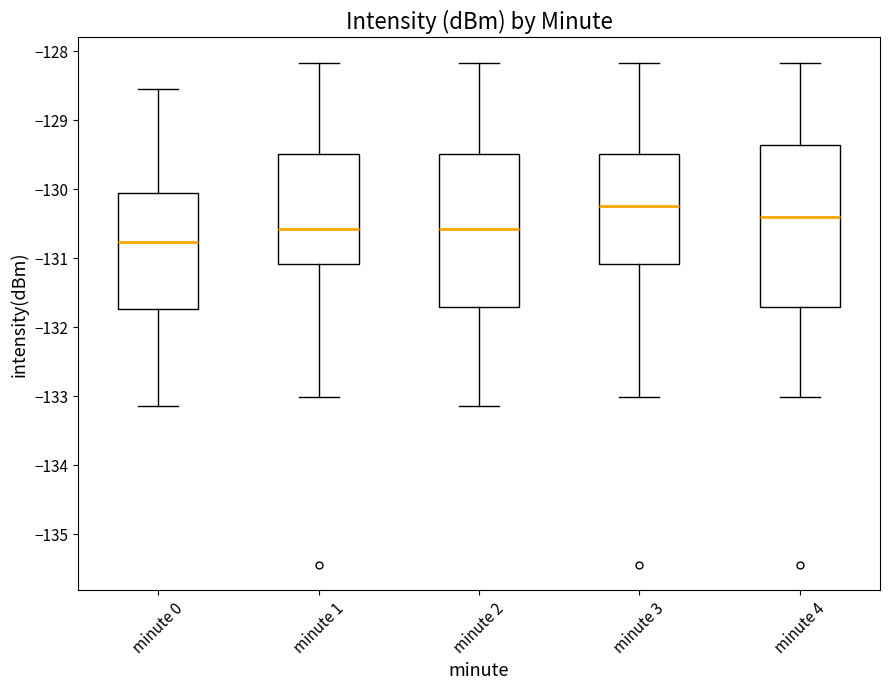

Which box is the tallest, from its lower edge to its upper edge?

minute 4